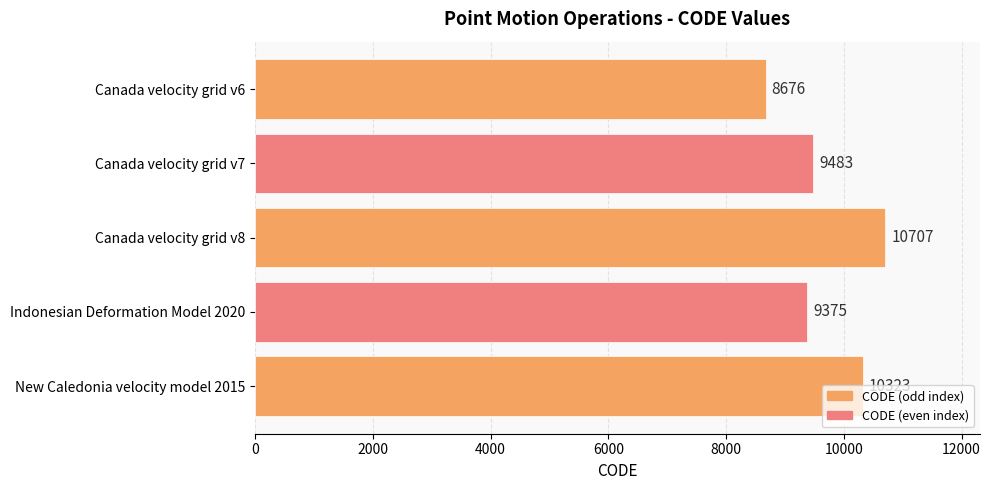

What is the change in value from Indonesian Deformation Model 2020 to New Caledonia velocity model 2015?

+948